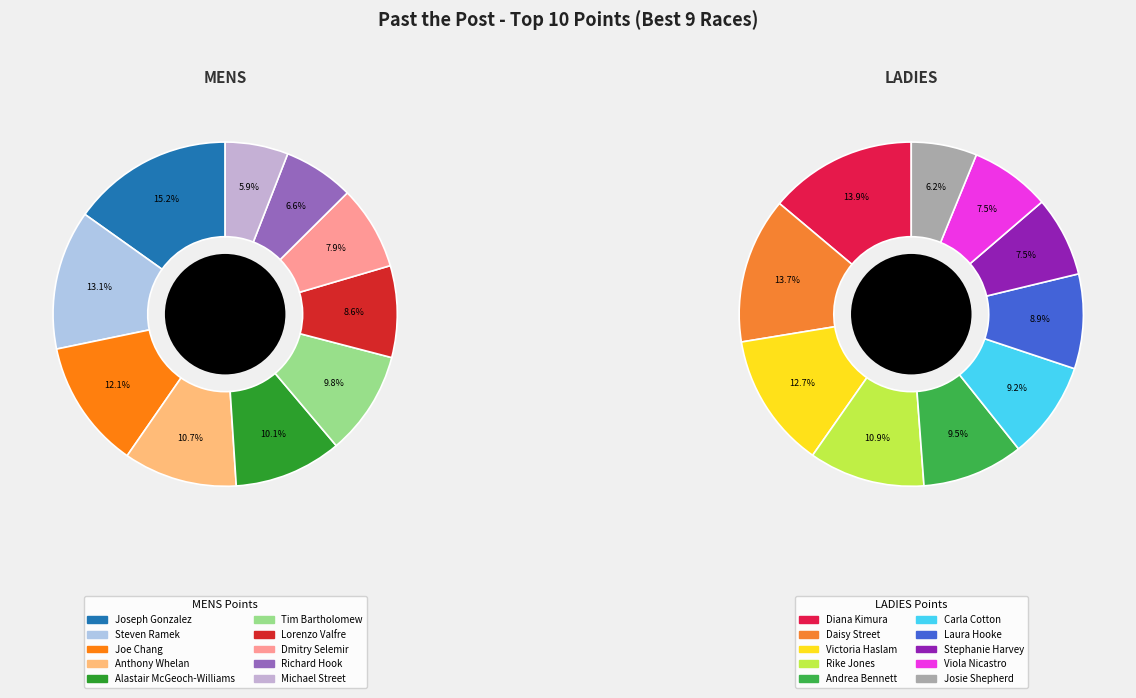

Is Dmitry Selemir the majority of the pie?

No